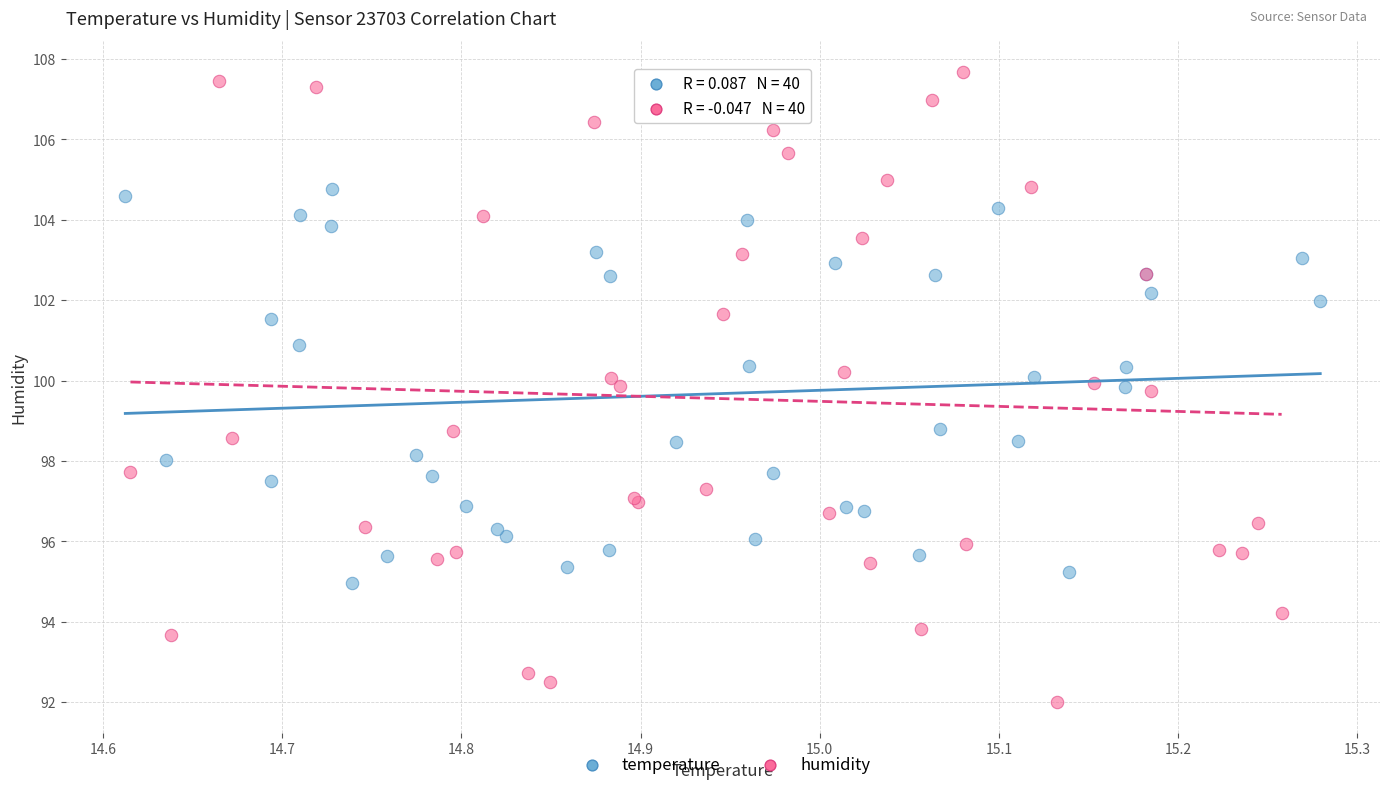

Which series contains the lowest Y value?

humidity